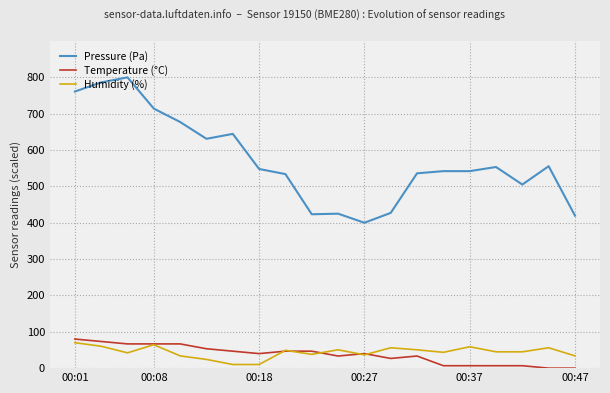

What is the difference between the maximum and minimum values in the Pressure (Pa) series?

400.0